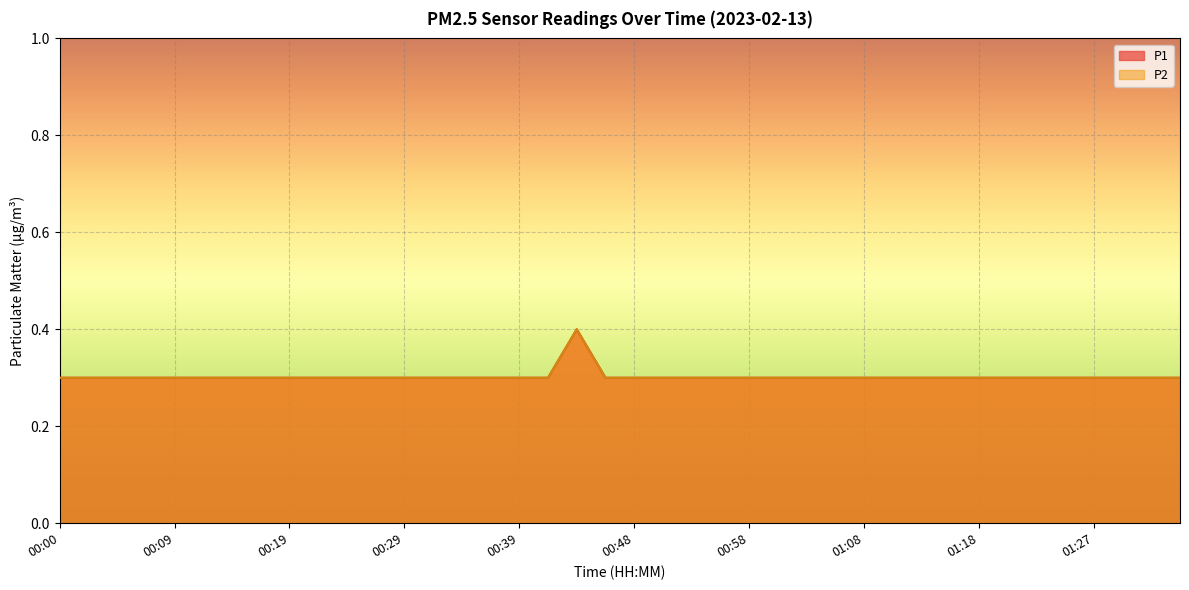

The P2 series shows 0.1 at 00:09. True or false?

False